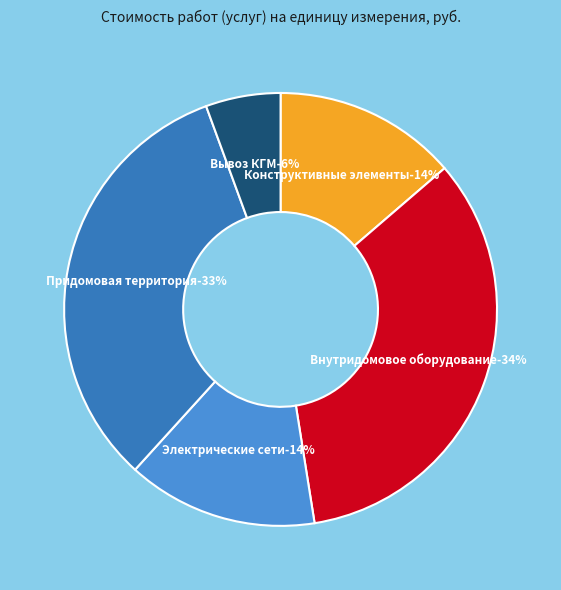

What percentage is the Техническое обслуживание электрических сетей slice, to the nearest percent?

14%